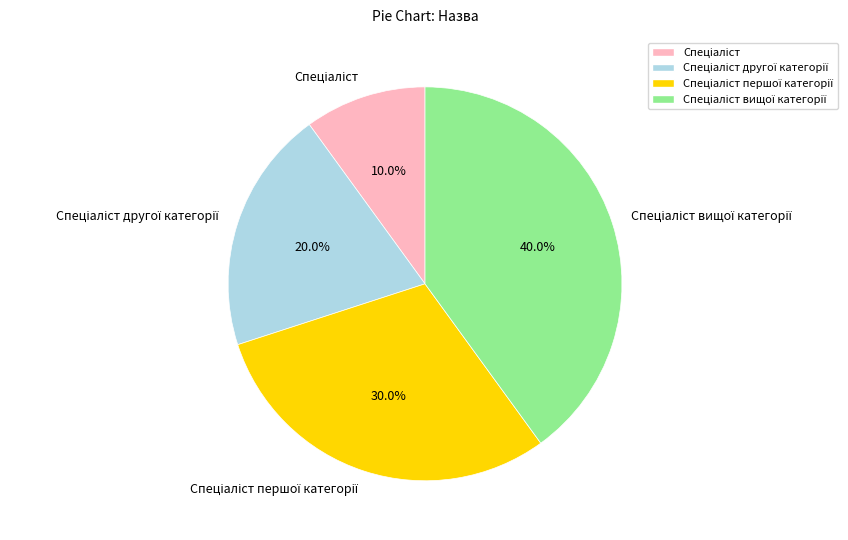

Does any single category account for the majority?

No